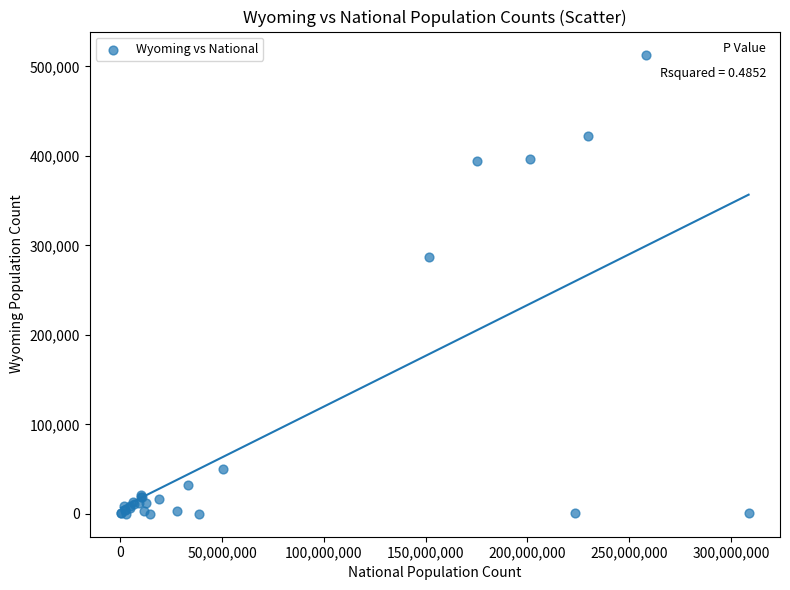

What Y value in the scatter plot is closest to 256699?

287437